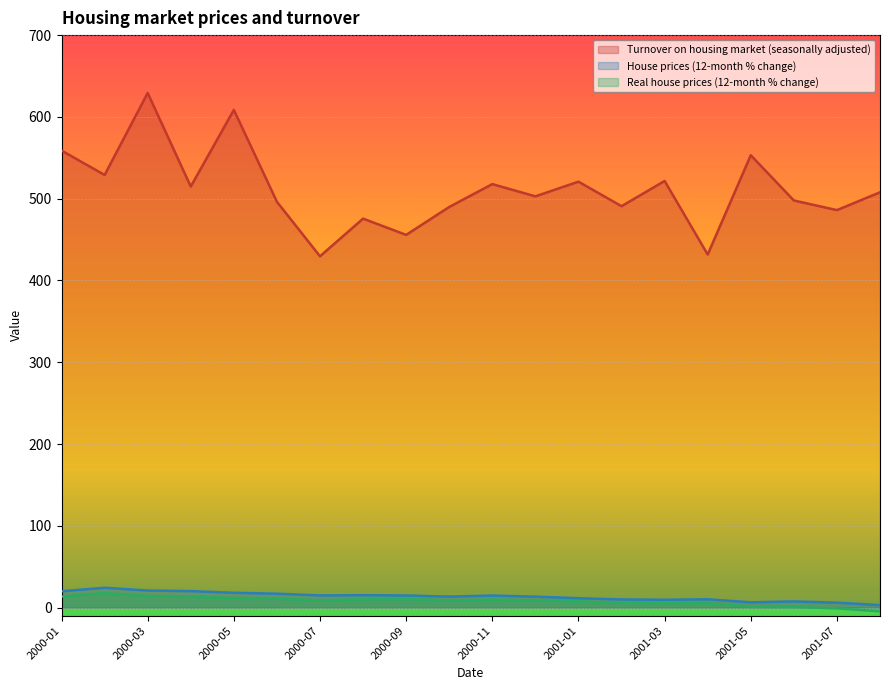

Where does the Real house prices (12-month % change) series first go above 8?

2000-01